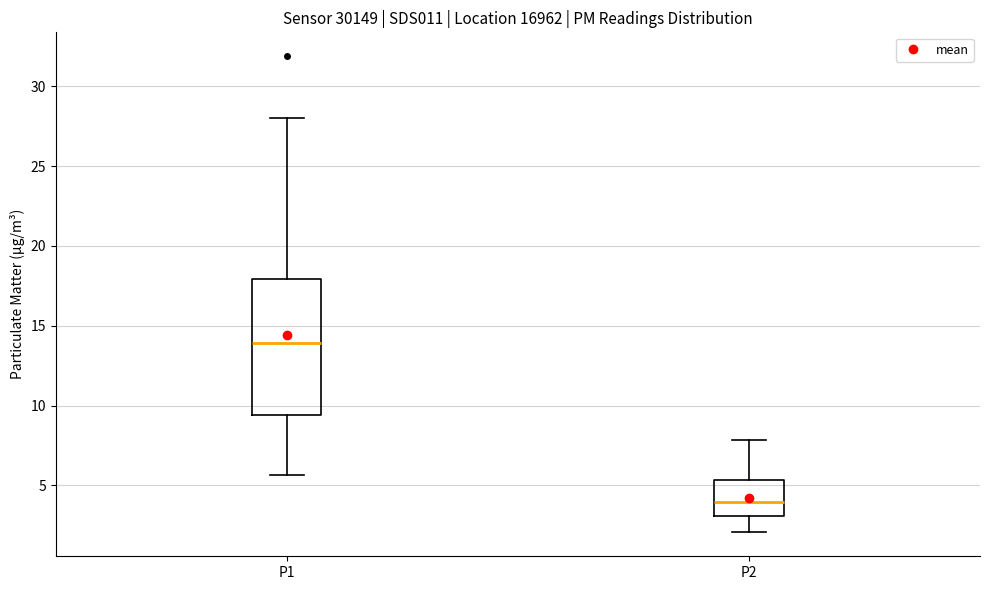

Which box's median line is the lowest?

P2